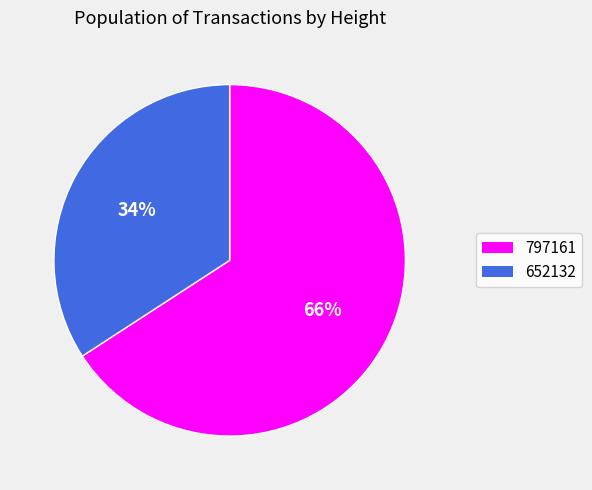

How many slices are in this pie chart?

2